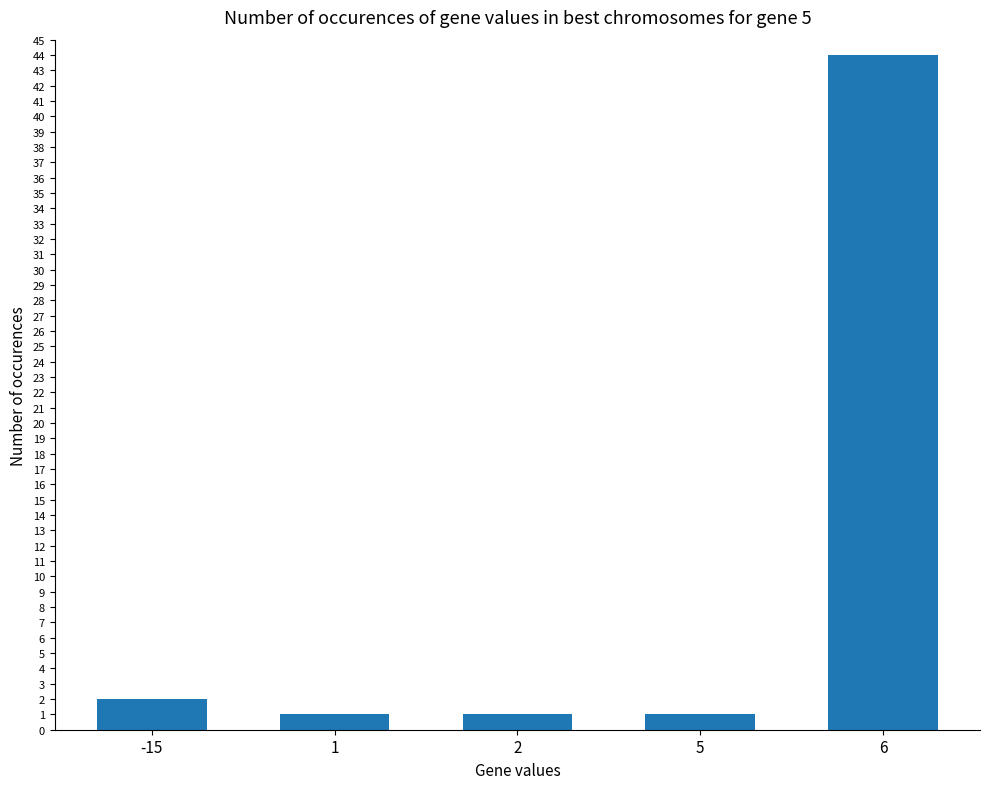

What is the sum of the values at -15 and 5?

3